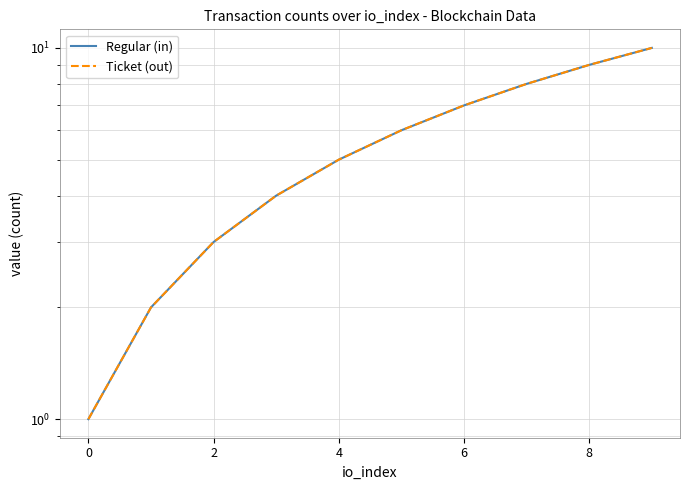

Reading right to left, what are all the values shown in this chart?

Regular (in): 10	9	8	7	6	5	4	3	2	1
Ticket (out): 10	9	8	7	6	5	4	3	2	1